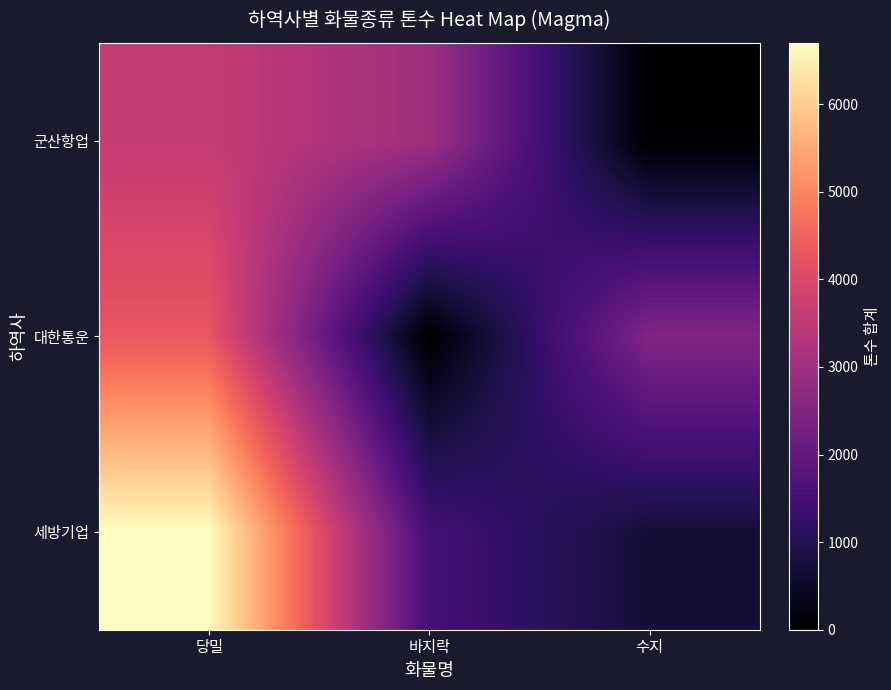

What is the greatest value displayed?

6700